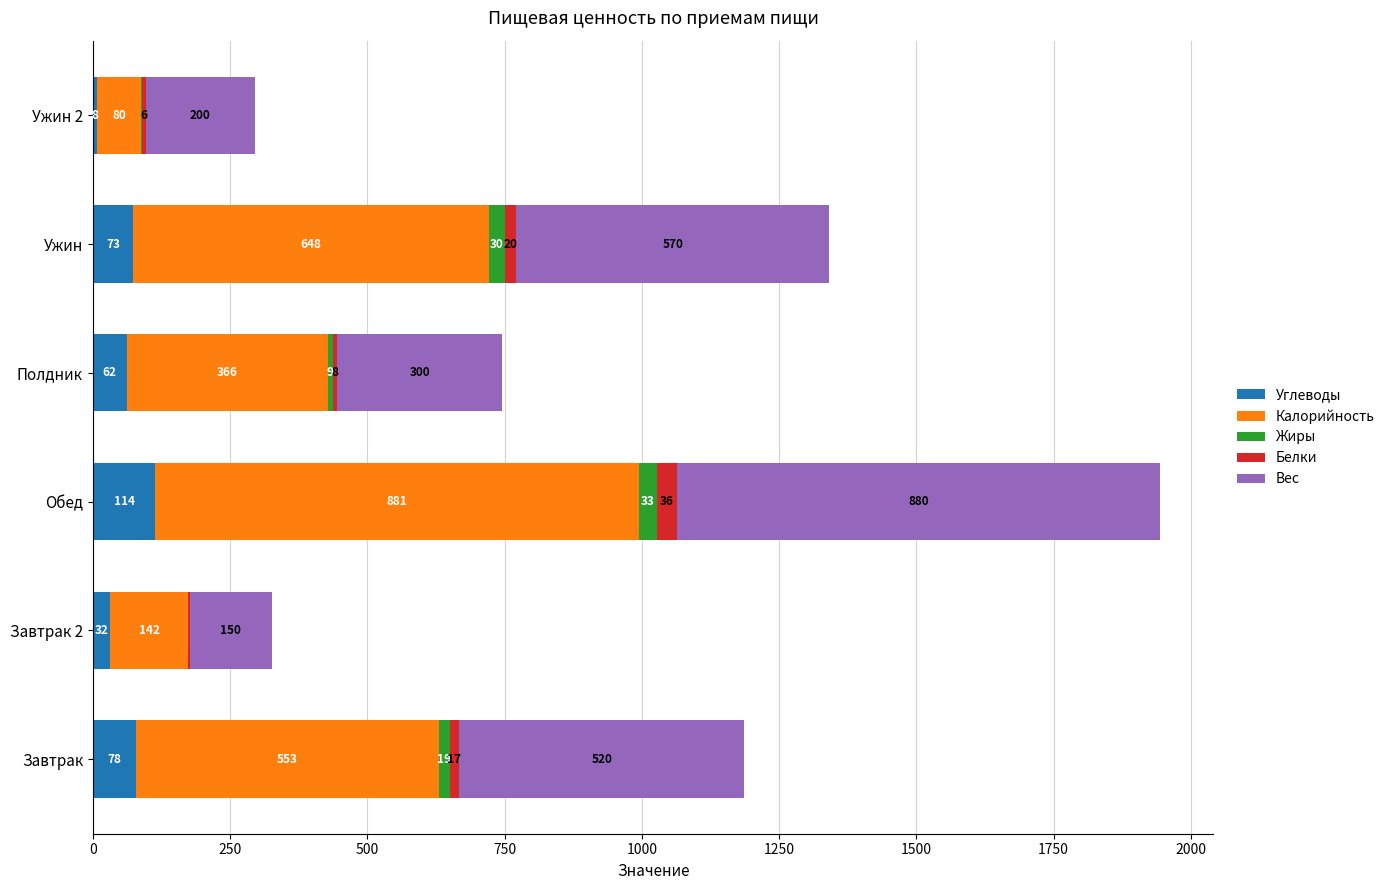

What is the total value across all series at Ужин 2?

296.0